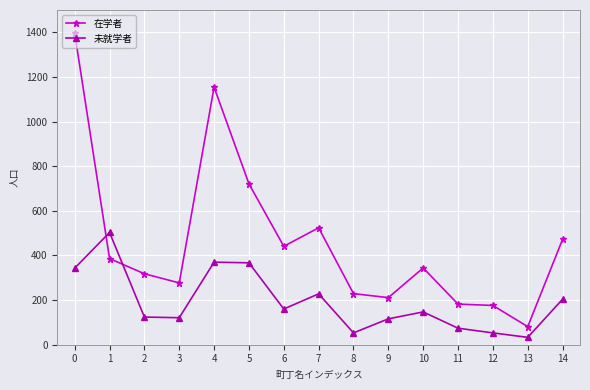

How many lines are shown in the chart?

2